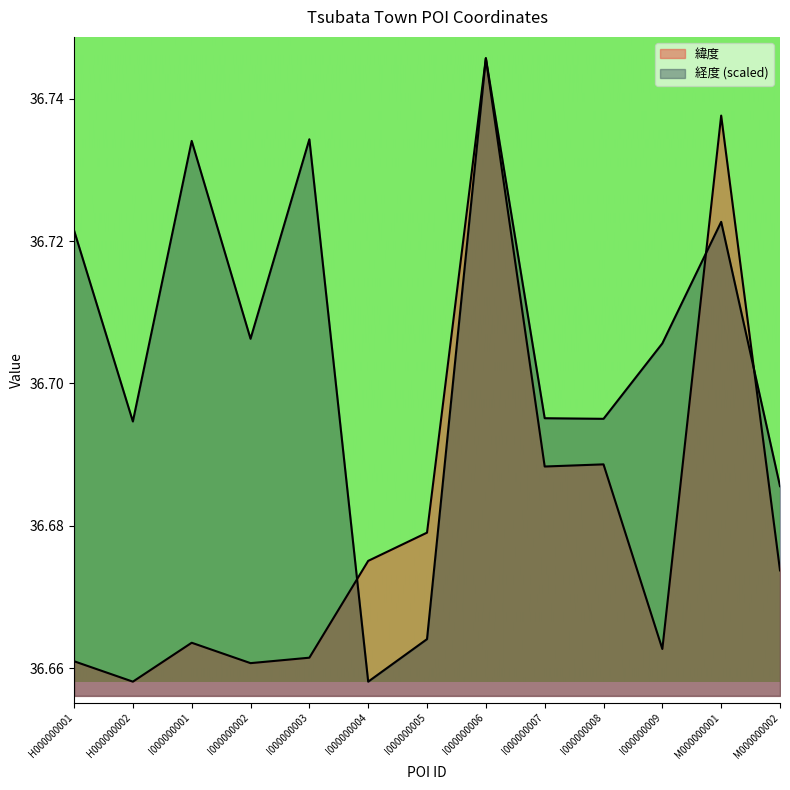

Rank the series by their average value, from highest to lowest.

経度, 緯度